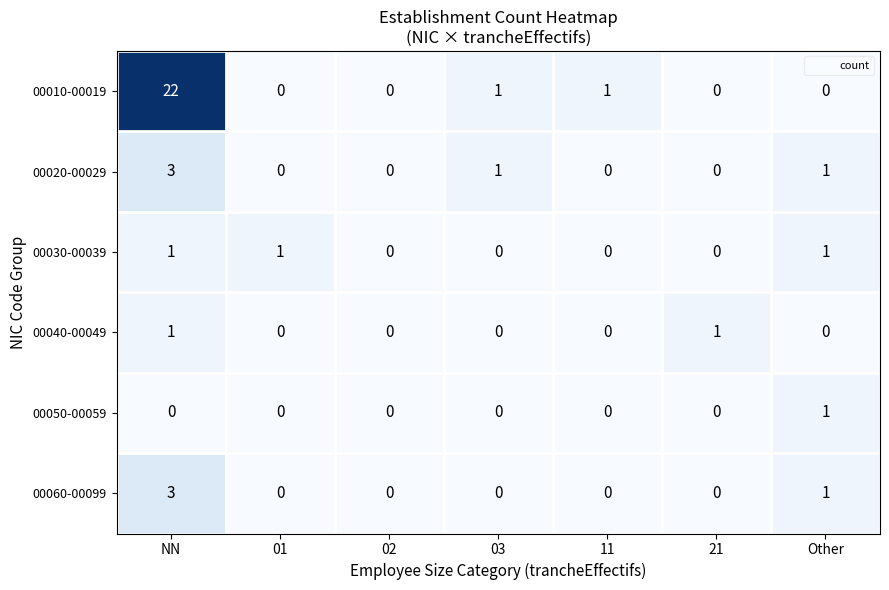

Which series has the largest range (max minus min)?

00010-00019